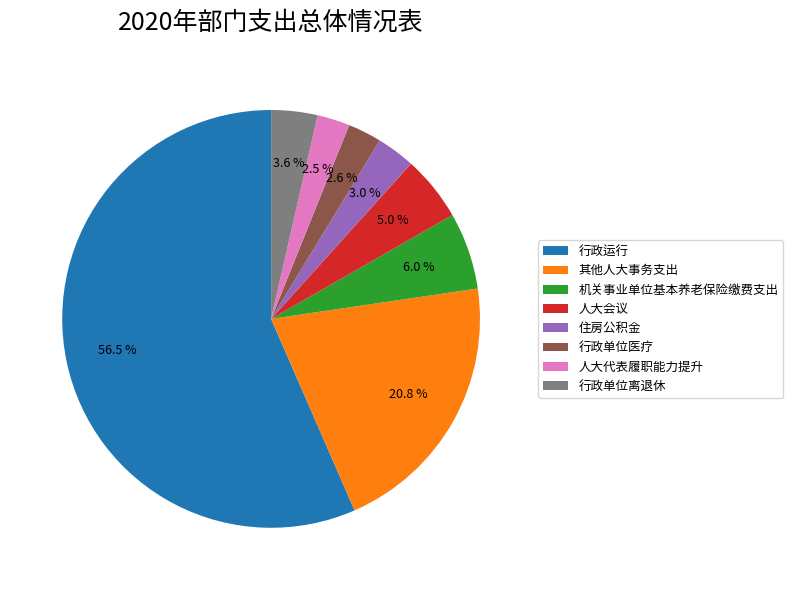

Count the number of slices in the pie.

8